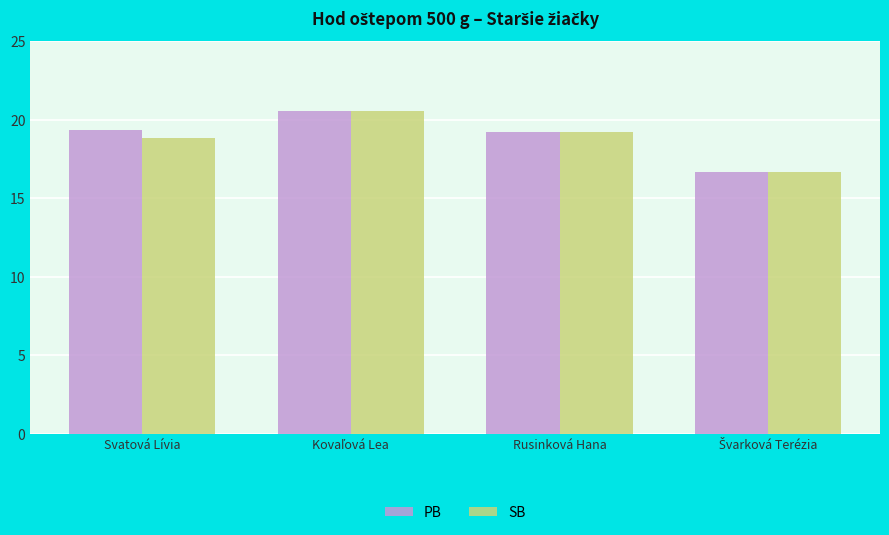

What is the value of the PB bar at the 1st from the left?

19.3